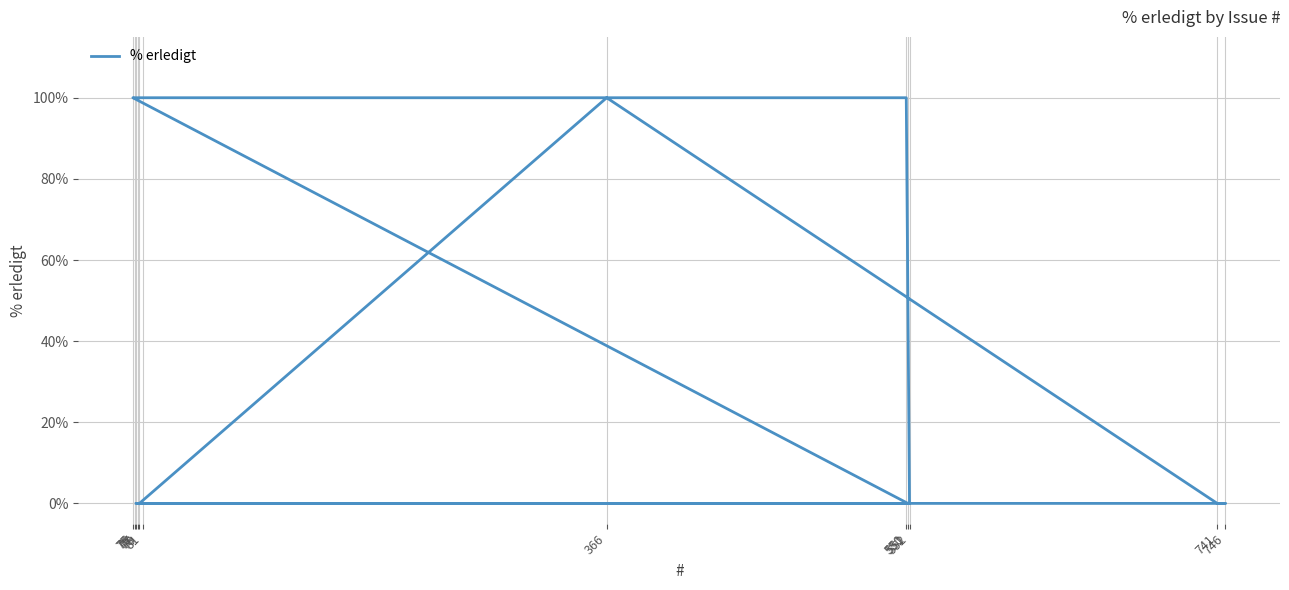

How many series are shown in this chart?

1